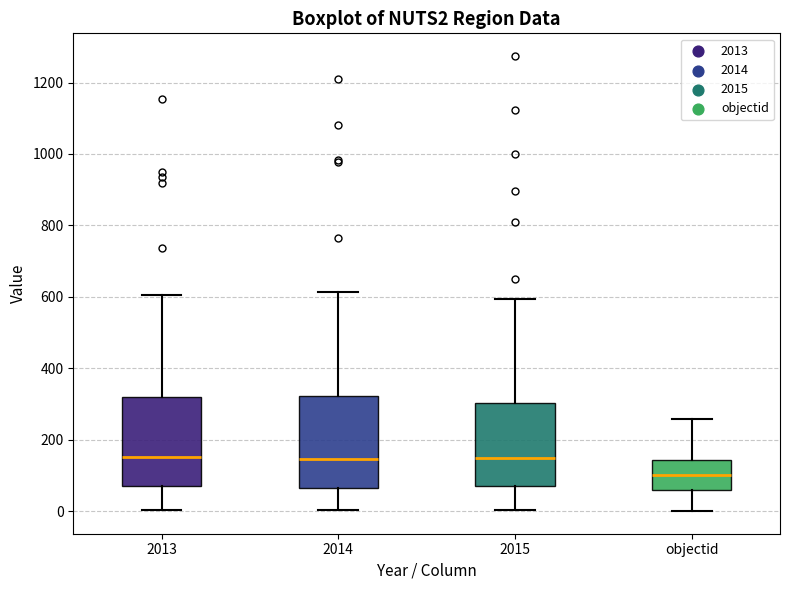

Reading left to right, read every box against the y-axis: the position of its median line, the range the box covers, and the ends of its whiskers. The values are not printed on the chart, so give them approximately, as read against the axis.

2013: median 160, box 80 to 320, whiskers 0 to 600
2014: median 140, box 60 to 320, whiskers 0 to 620
2015: median 160, box 80 to 300, whiskers 0 to 600
objectid: median 100, box 60 to 140, whiskers 0 to 260